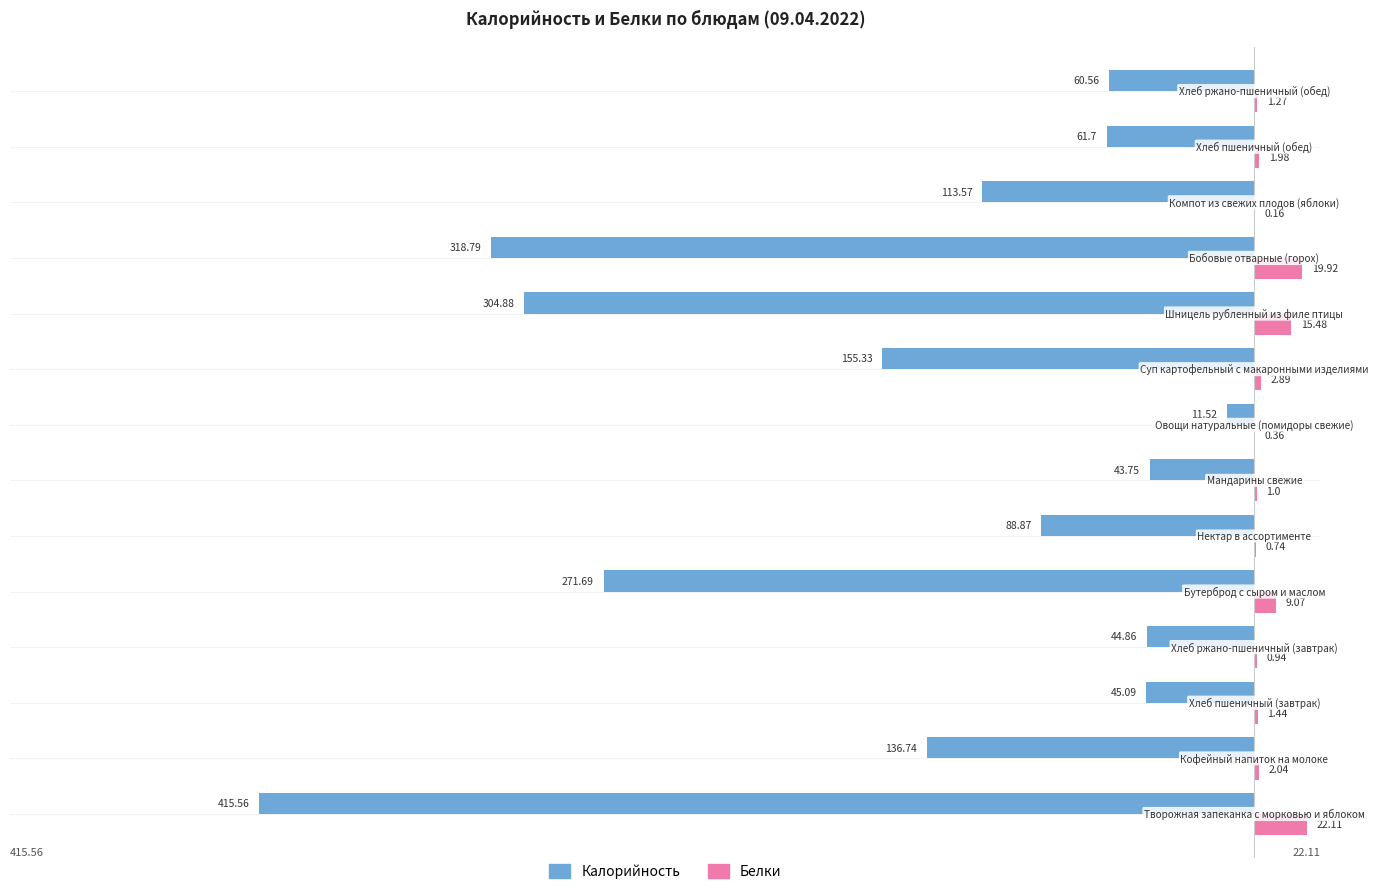

How many data points does each series have?

14